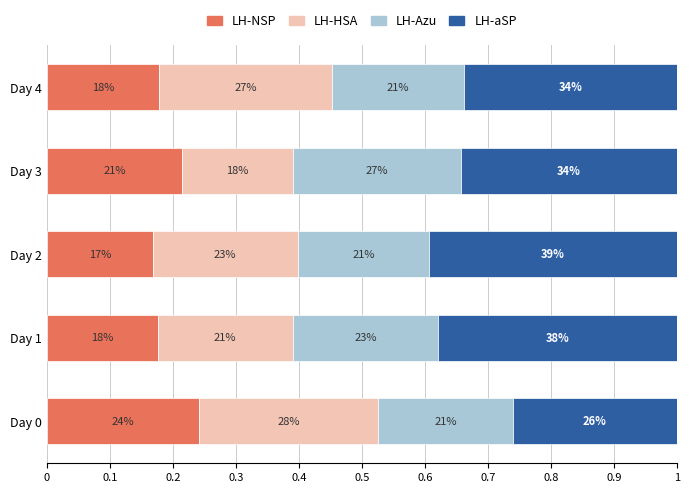

What are all the series names shown in the legend?

LH-NSP, LH-HSA, LH-Azu, LH-aSP